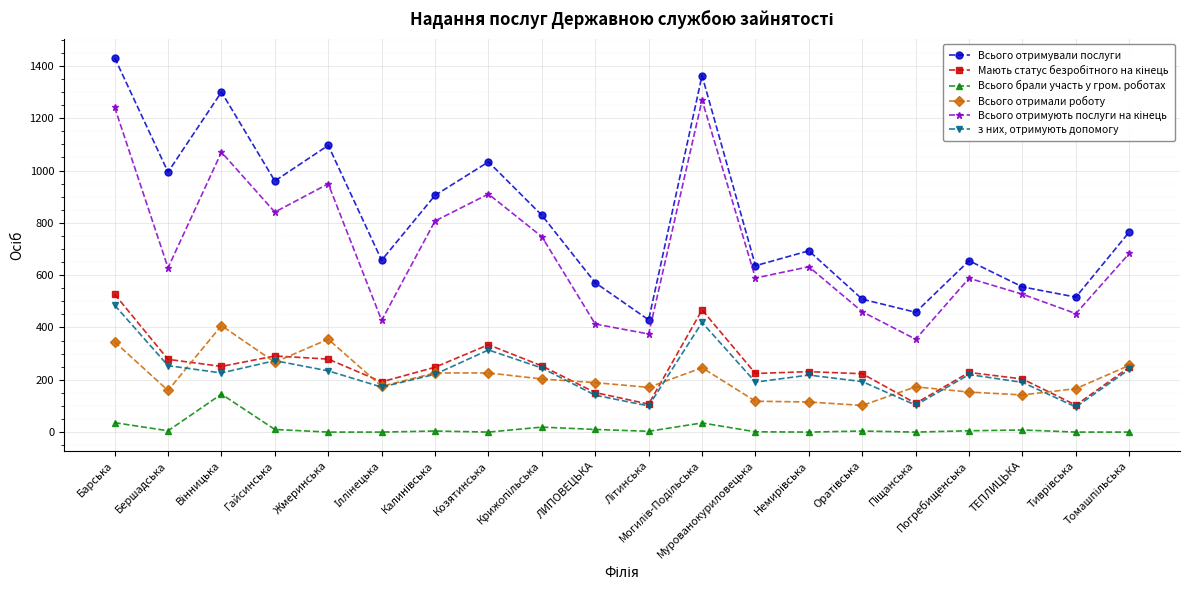

At which category is the sum across all series the highest?

Барська